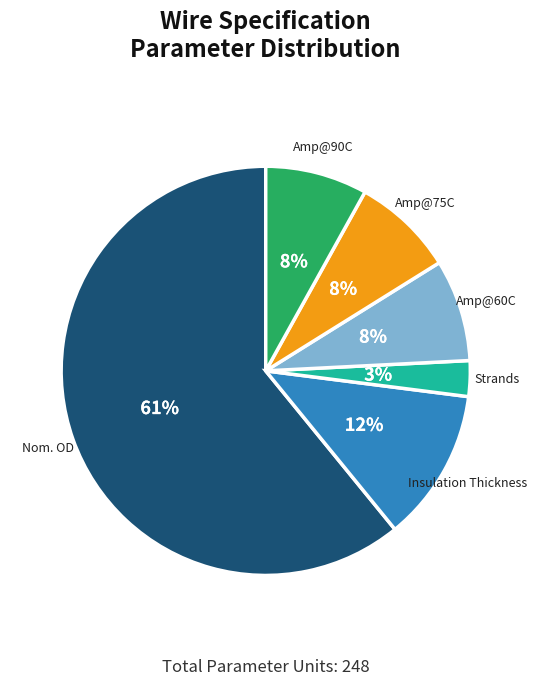

Is there a majority slice in this chart?

Yes